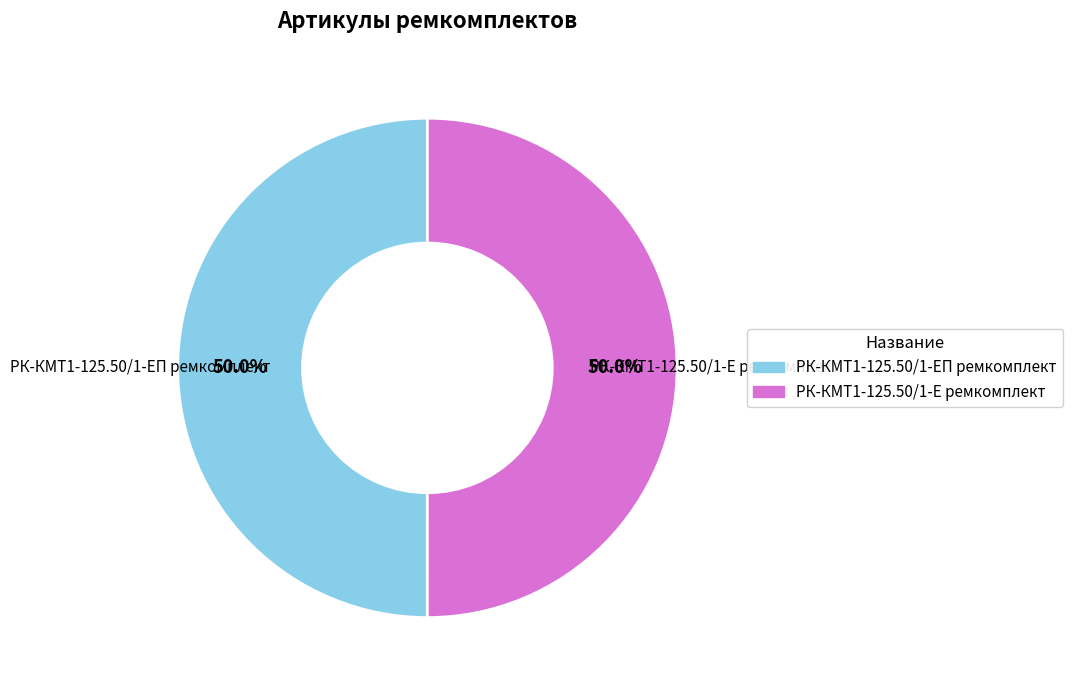

How many segments does this pie chart have?

2